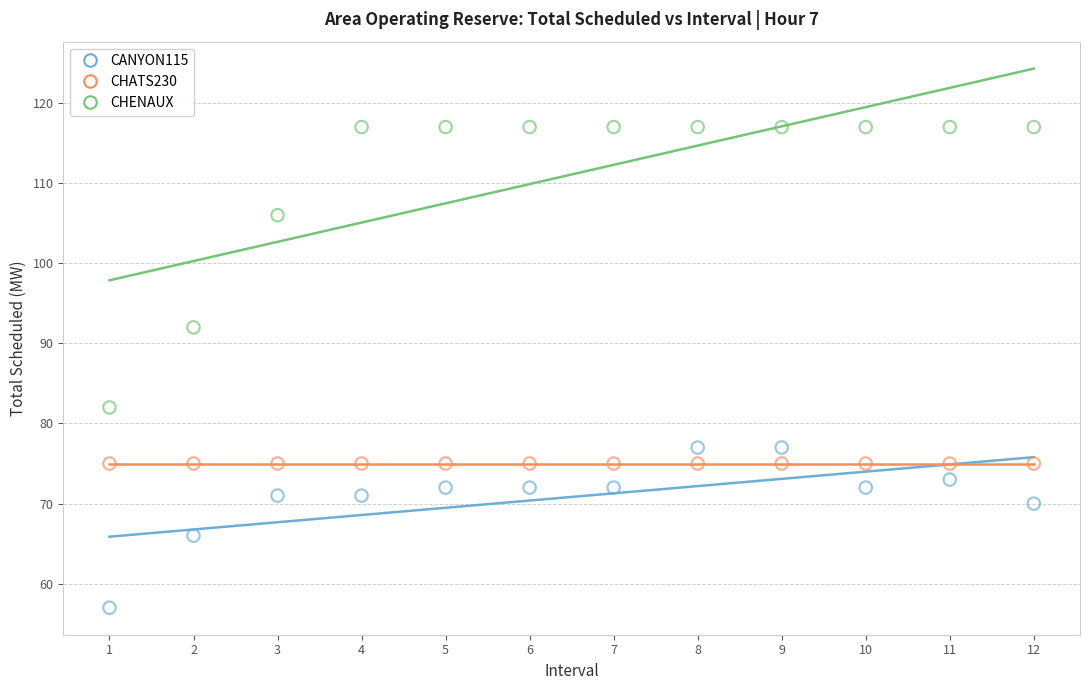

Which series reaches the maximum Y coordinate?

CHENAUX